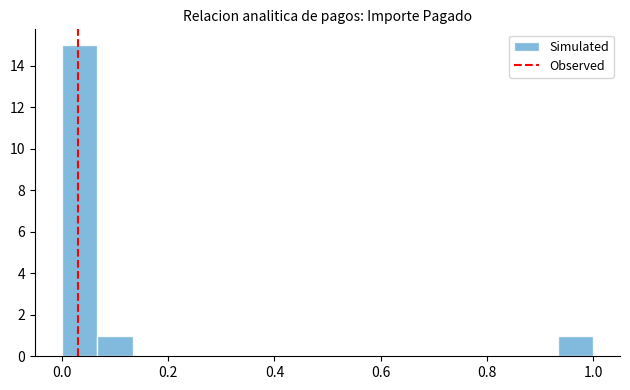

Around what value on the x-axis is the tallest bar? Give the approximate position of its centre, as read against the axis.

0.04